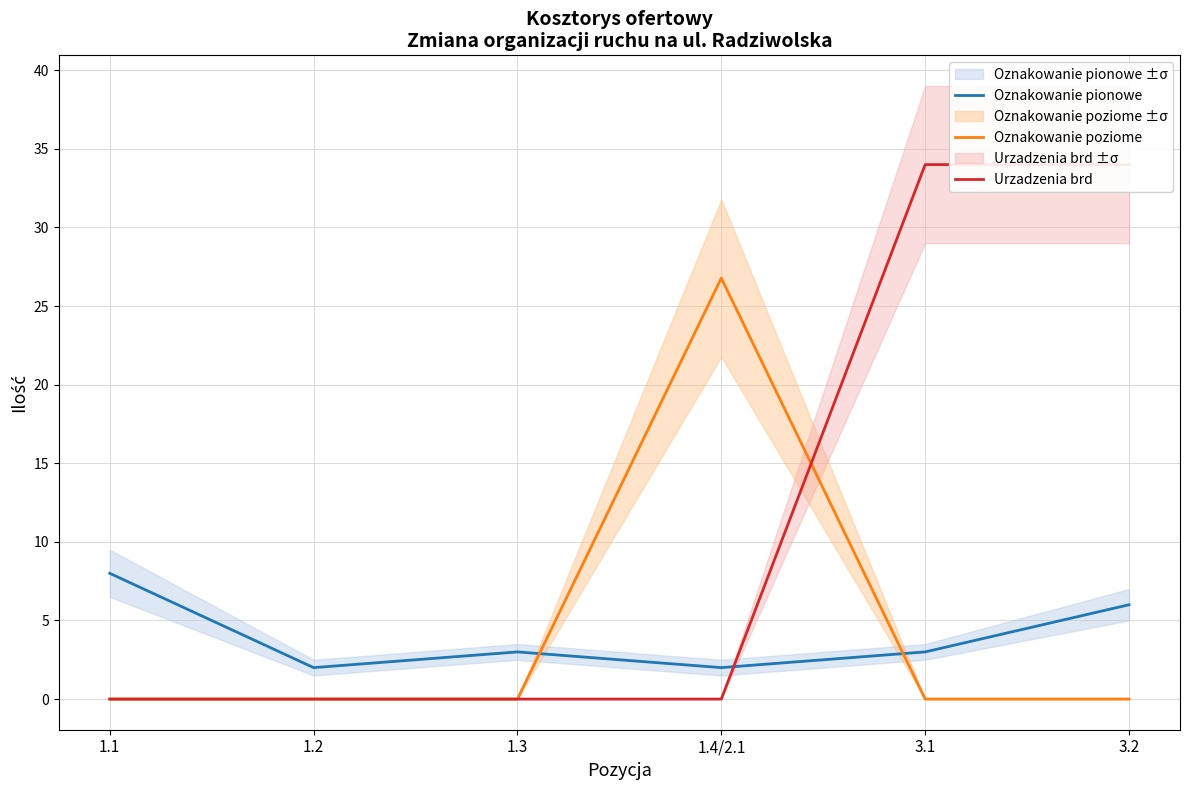

Reading left to right, list all the values displayed in this chart.

Oznakowanie pionowe: 8.0	2.0	3.0	2.0	3.0	6.0
Oznakowanie poziome: 0.0	0.0	0.0	26.8	0.0	0.0
Urzadzenia brd: 0.0	0.0	0.0	0.0	34.0	34.0